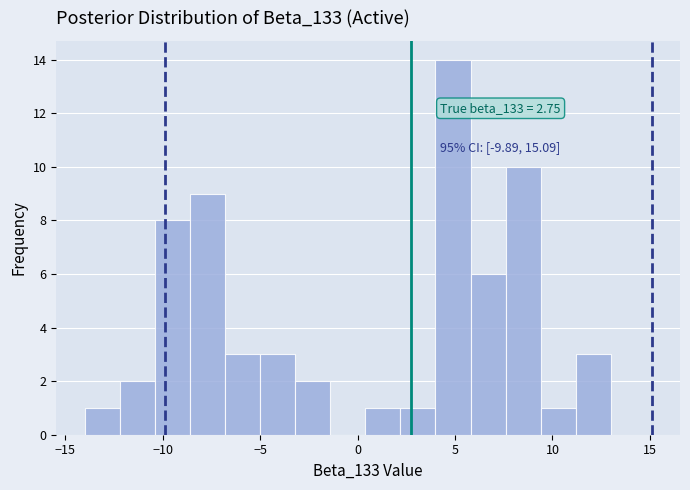

Read against the x-axis, roughly where is the centre of the tallest bar?

5.0